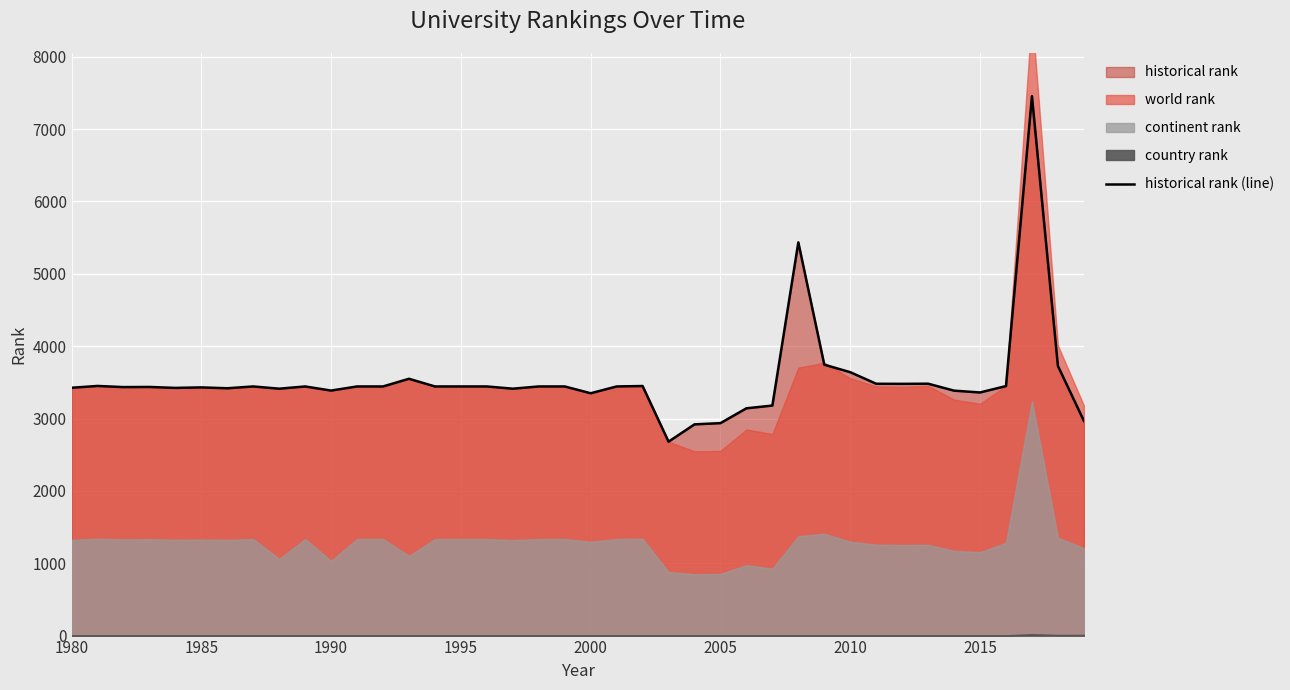

How many interior local peaks (higher than both neighbors) does the data have?

10